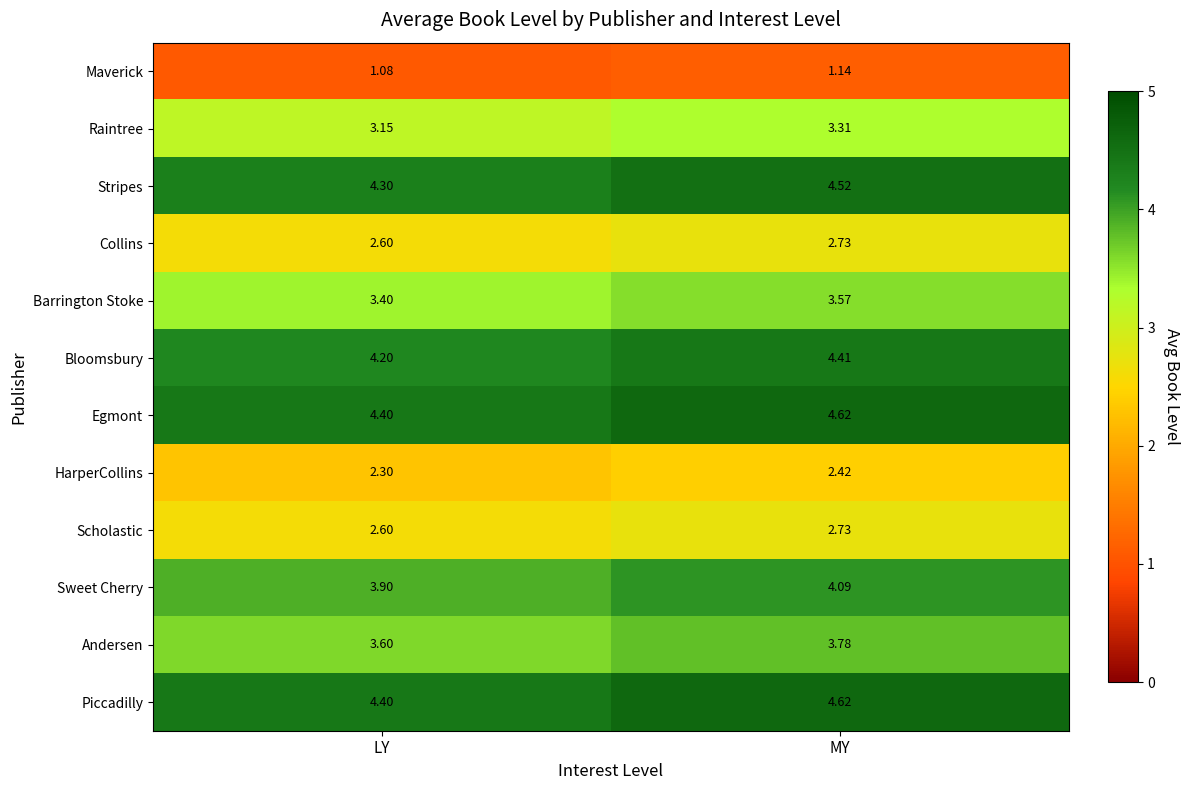

Which category has the highest value across all series?

MY